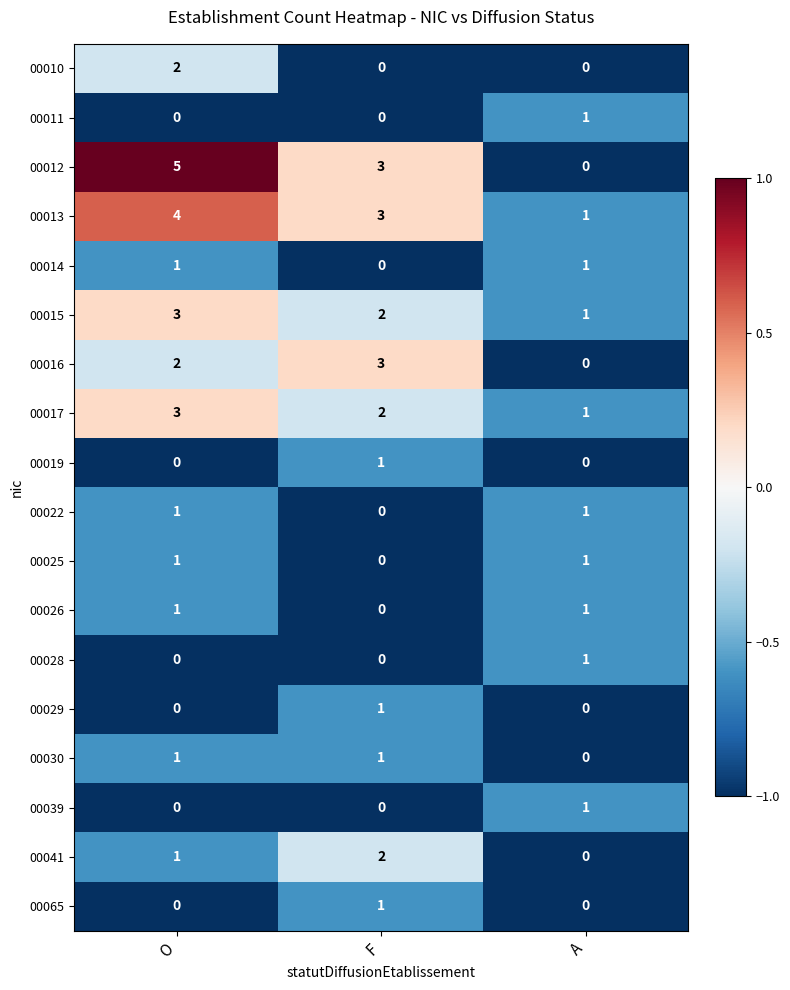

What is the difference between the maximum and minimum values in the 00013 series?

3